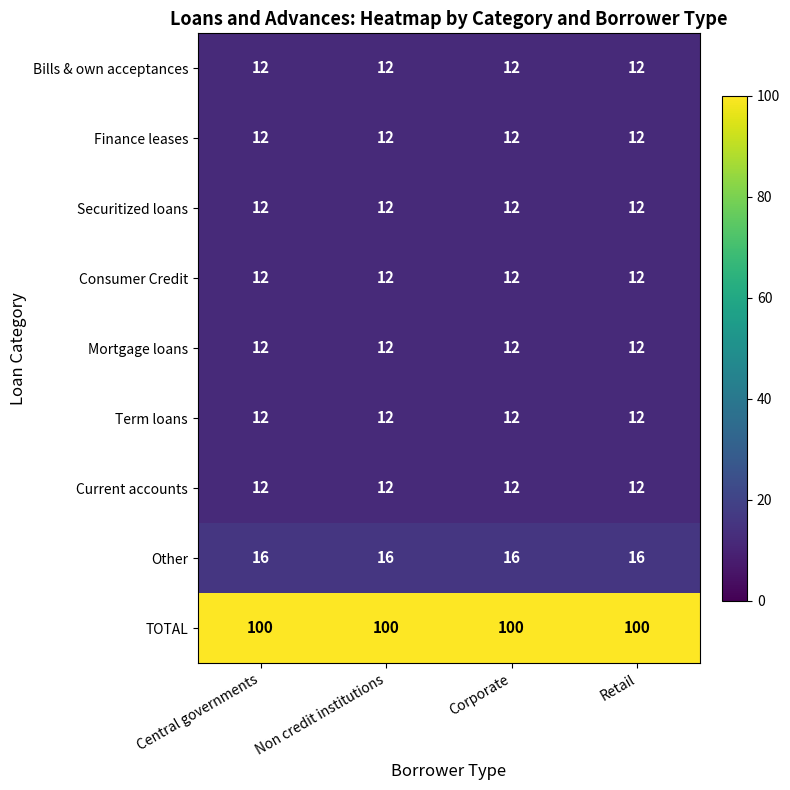

What is the highest value of the Other series?

16